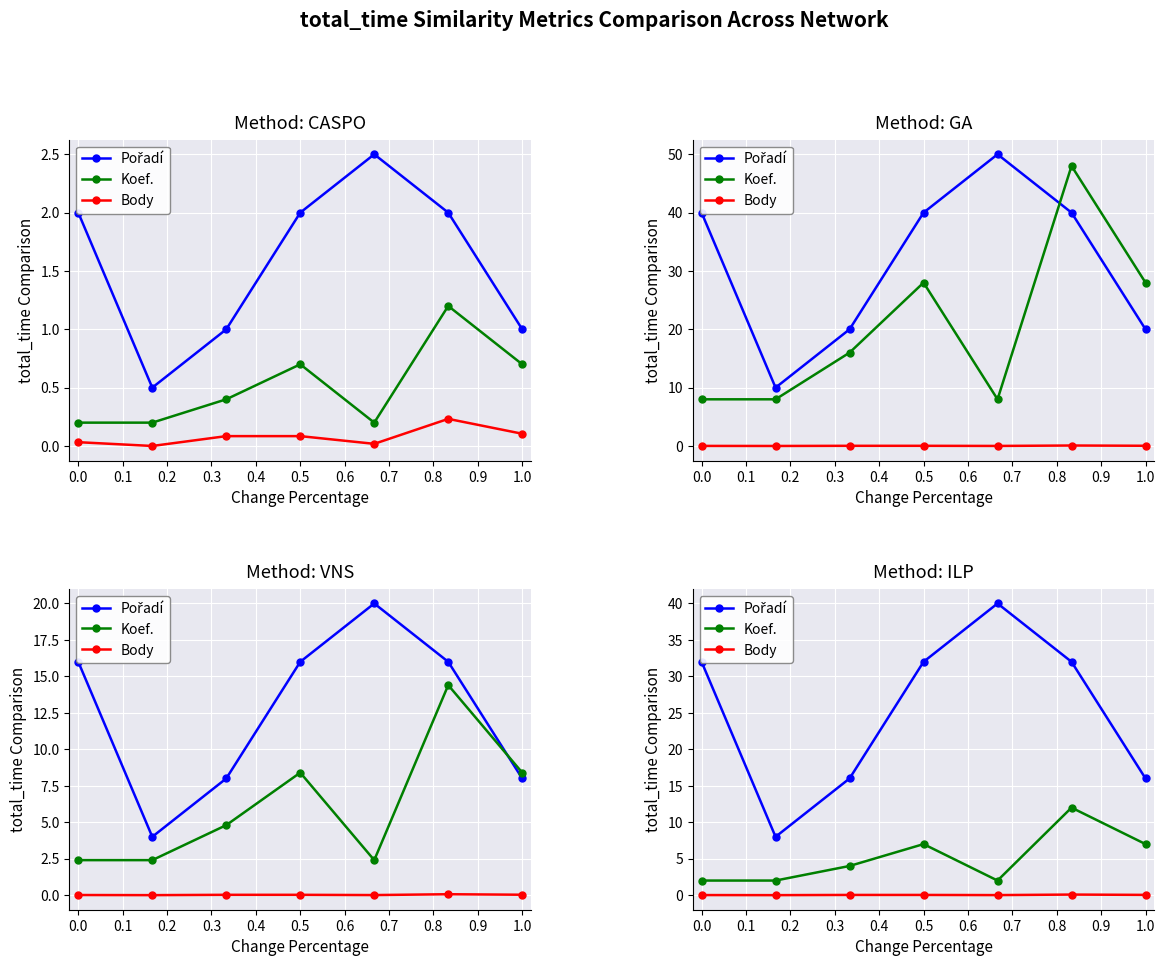

Is this an area chart (filled region under the line)?

No